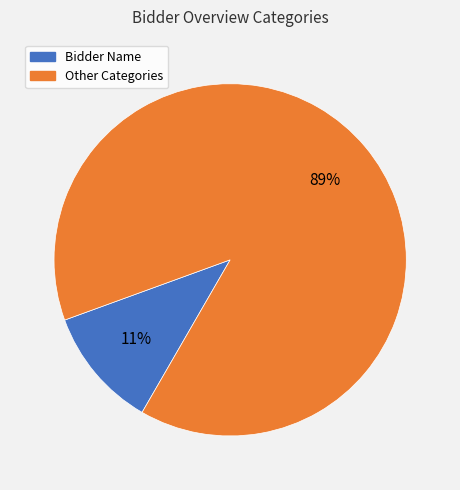

To the nearest percent, what is the average slice percentage?

50%